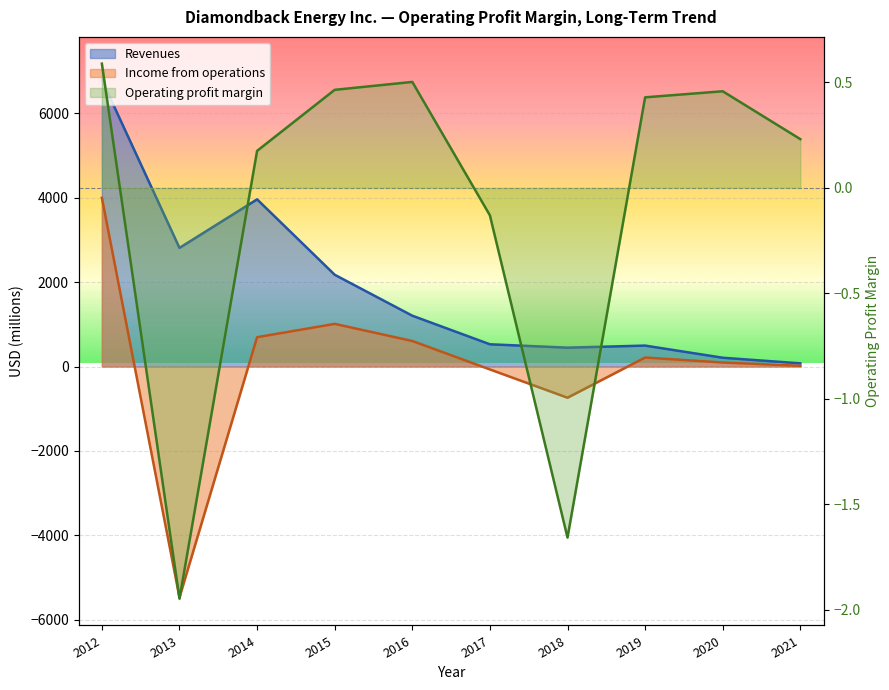

What is the difference between the maximum and minimum values in the Revenues series?

6722.0